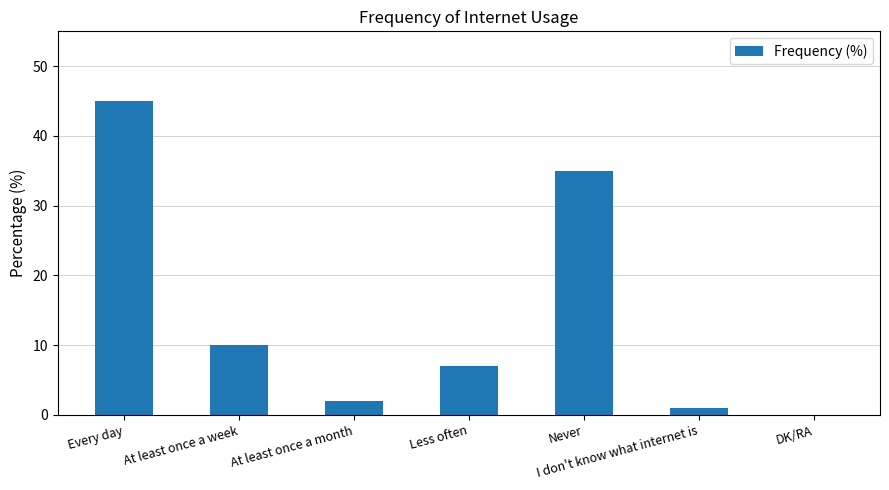

What is the sum of all values?

100